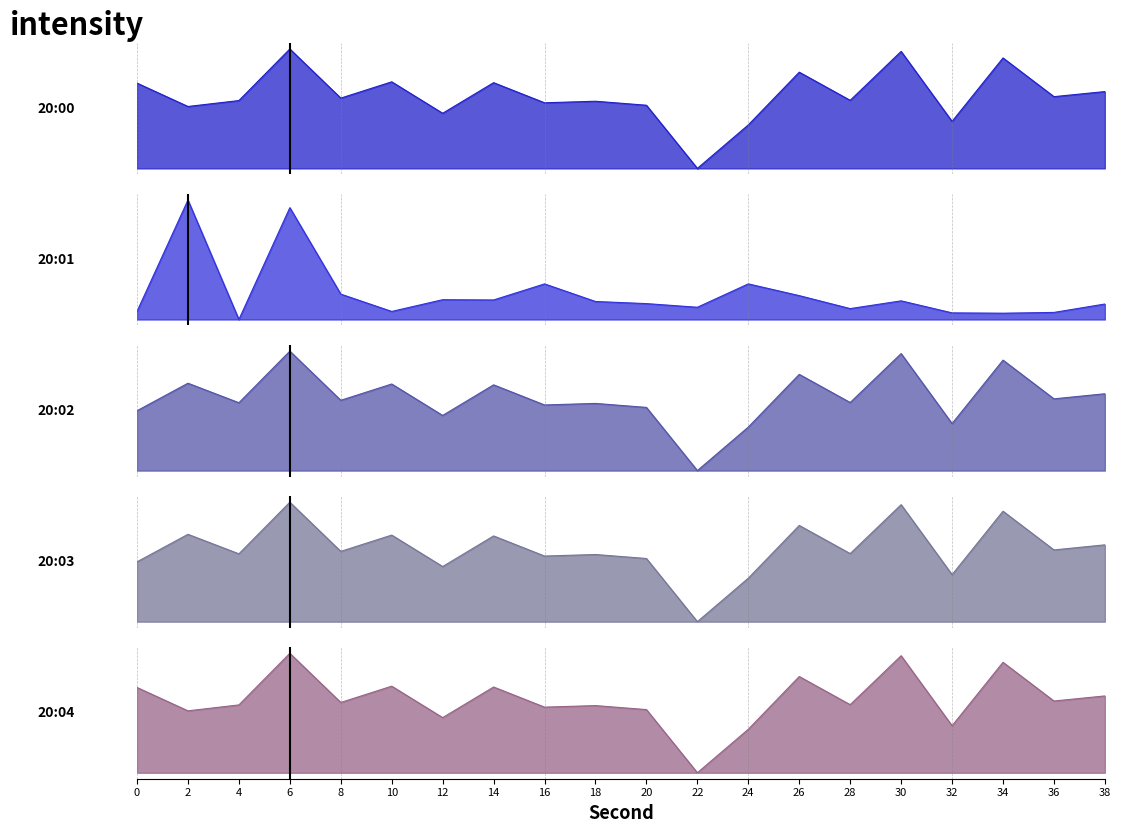

Which series has the largest range (max minus min)?

20:01